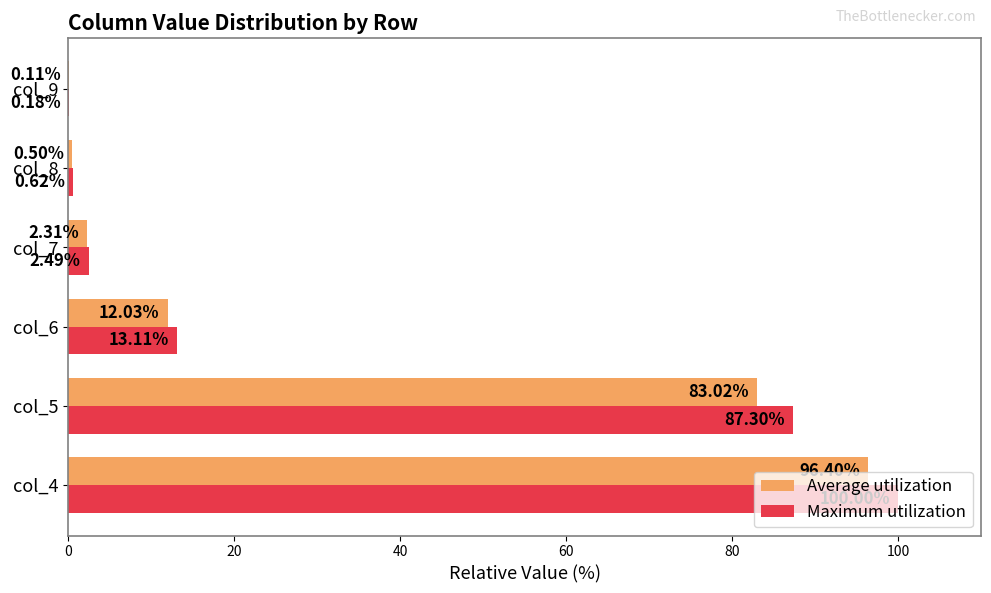

At which category is the sum across all series the highest?

col_4